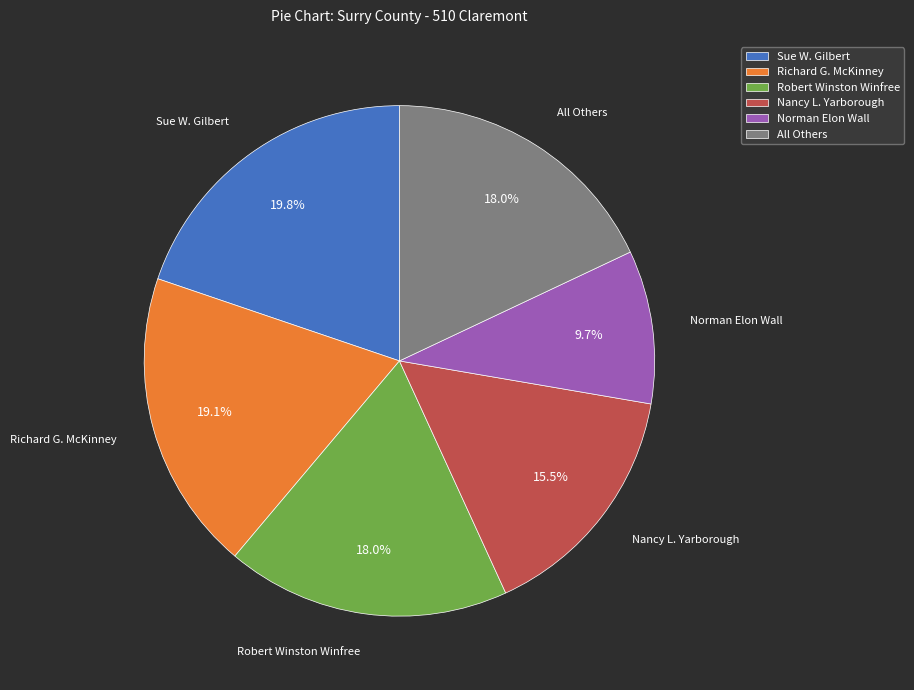

Does any single category account for the majority?

No